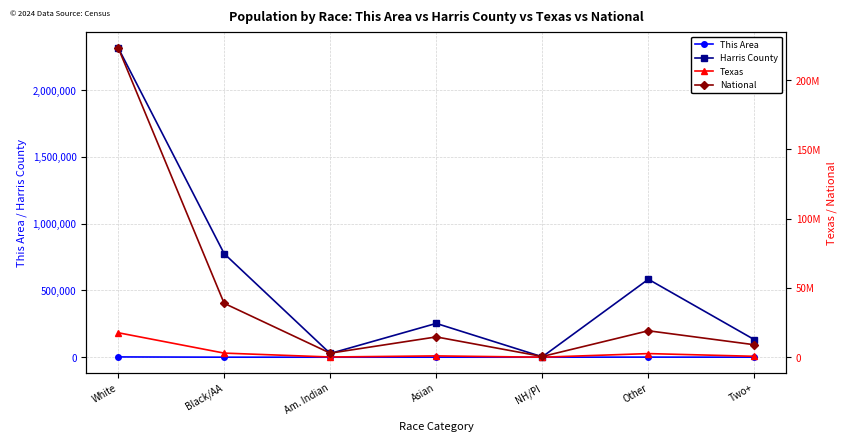

Which series has the widest spread of values?

National